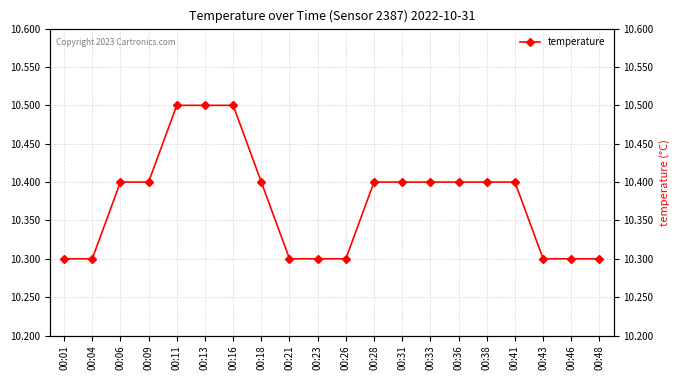

Count the number of data series in this chart.

1